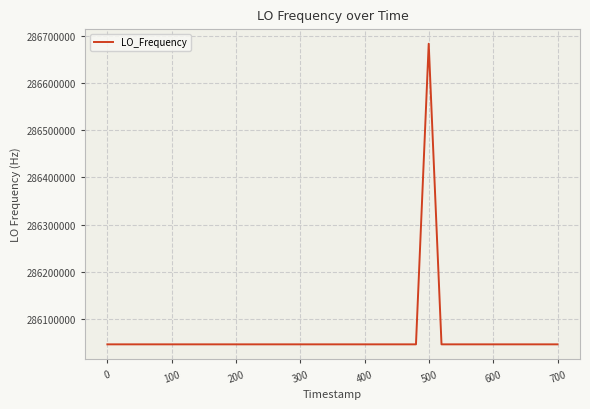

How many lines are shown in the chart?

1